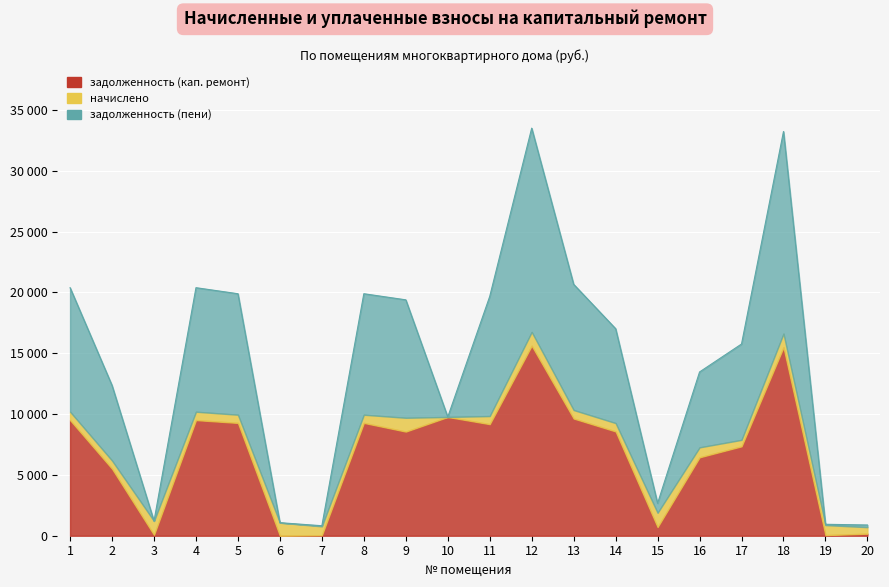

What is the sum of all задолженность (кап. ремонт) values?

134772.0